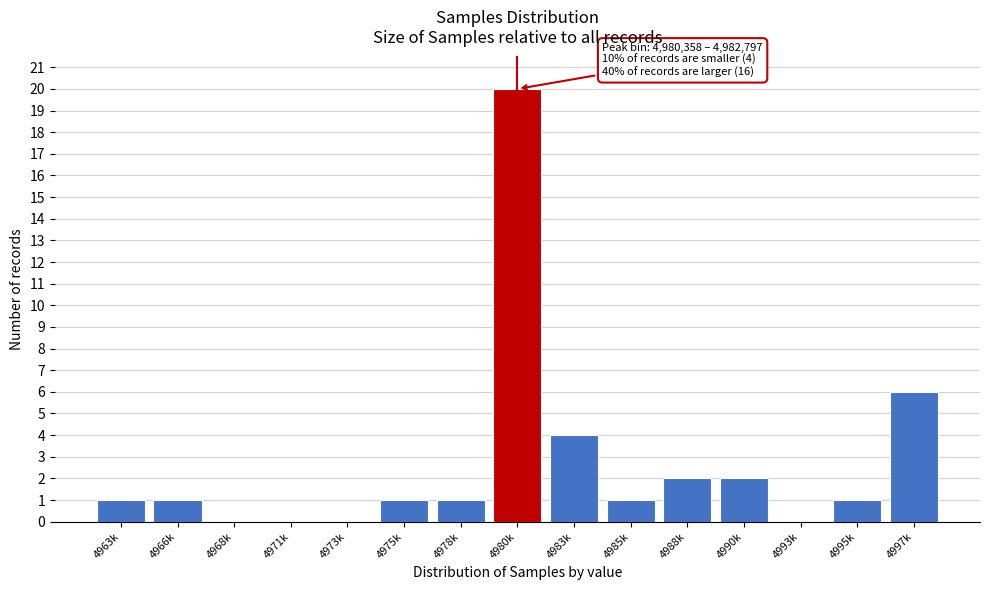

Reading right to left, extract all data points from this chart.

4997k=6	4995k=1	4993k=0	4990k=2	4988k=2	4985k=1	4983k=4	4980k=20	4978k=1	4975k=1	4973k=0	4971k=0	4968k=0	4966k=1	4963k=1